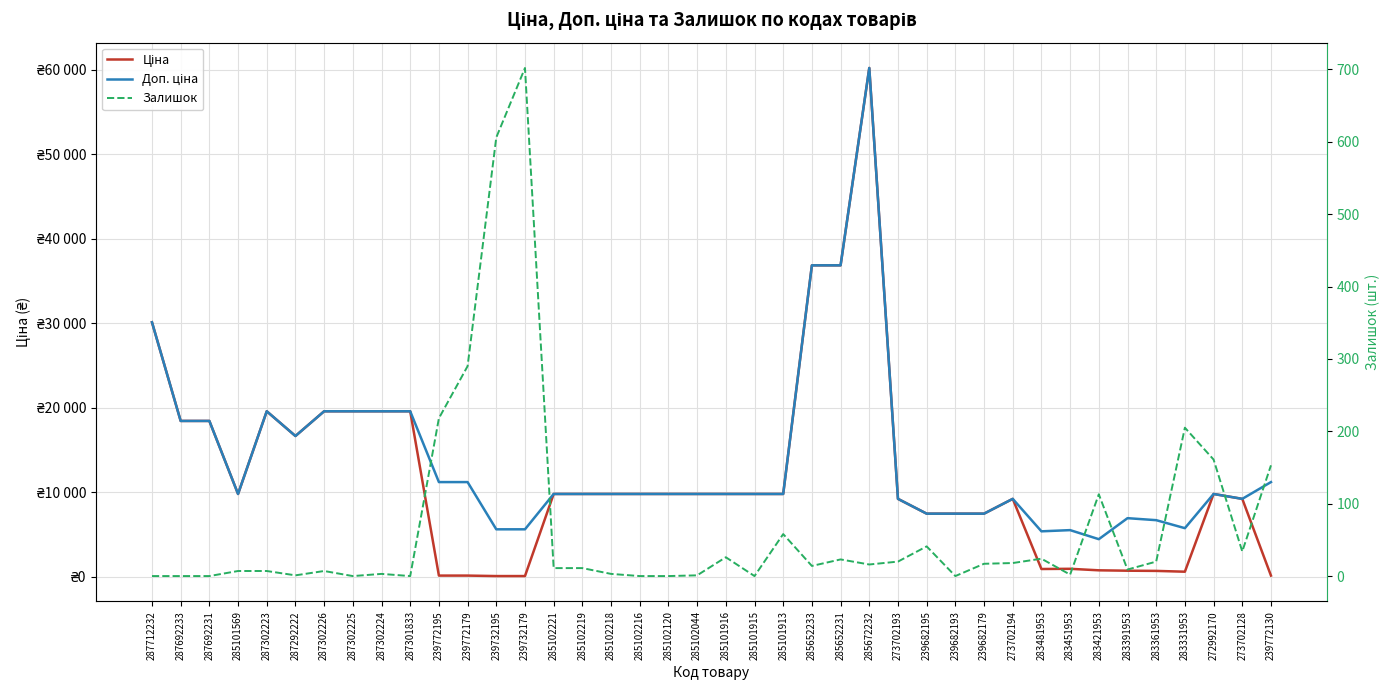

At which label does Доп. ціна first exceed 9775?

287712232